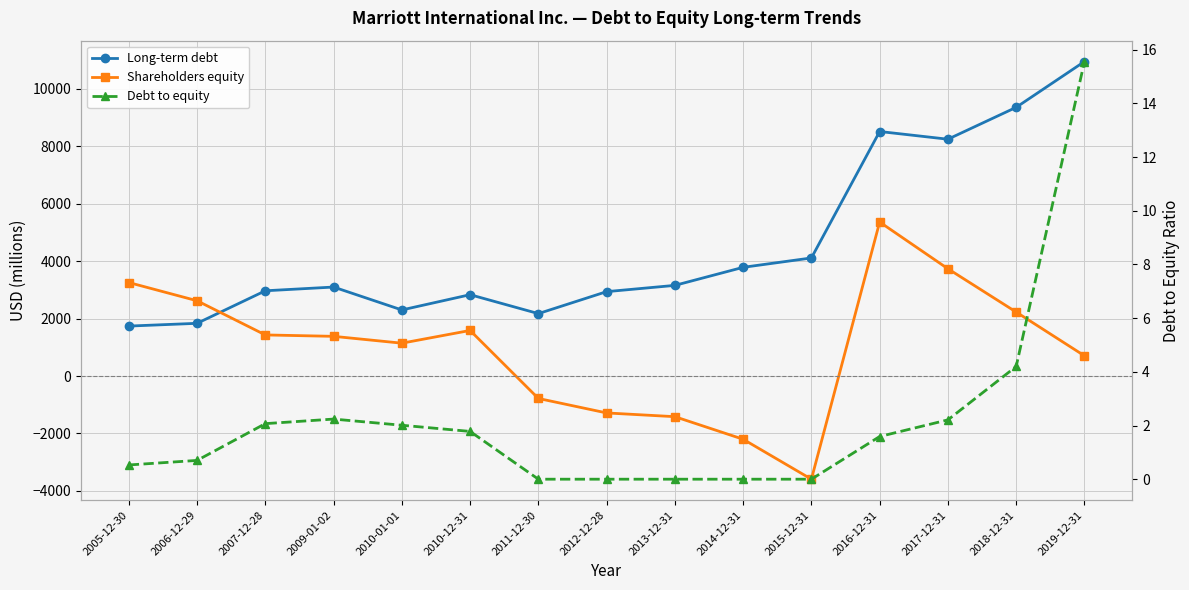

True or false: Shareholders equity has more than 1 interior local peaks.

True